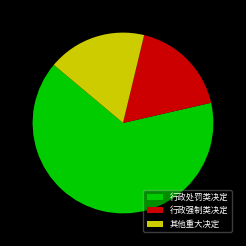

The 行政处罚类决定 slice represents 79% of the pie. True or false?

False